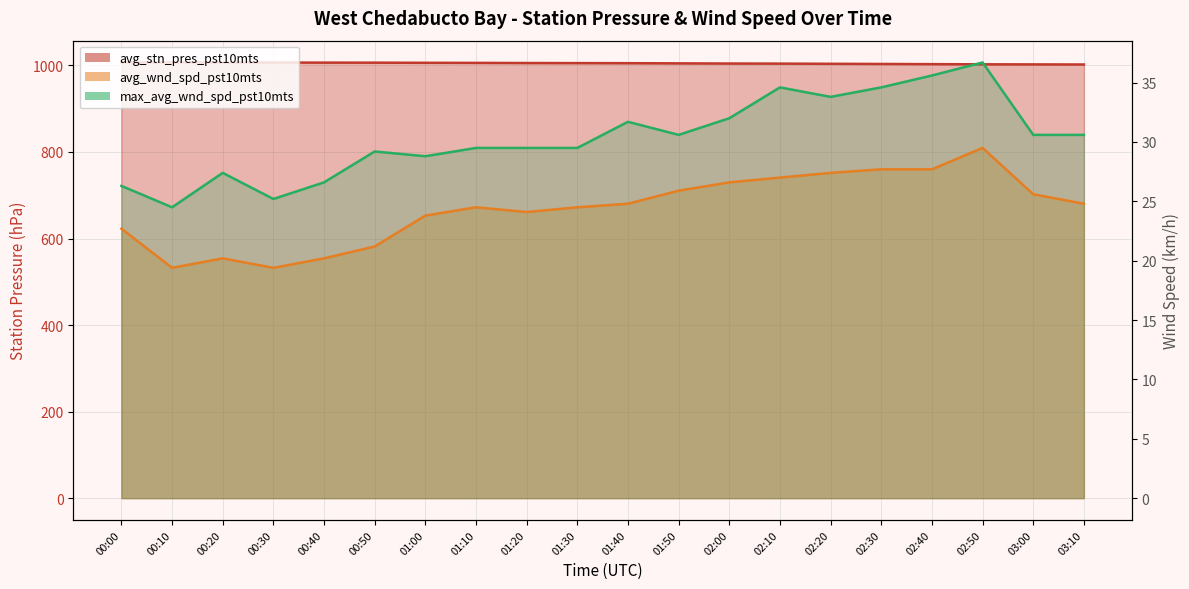

What is the label of the 2nd point from the right?

03:00